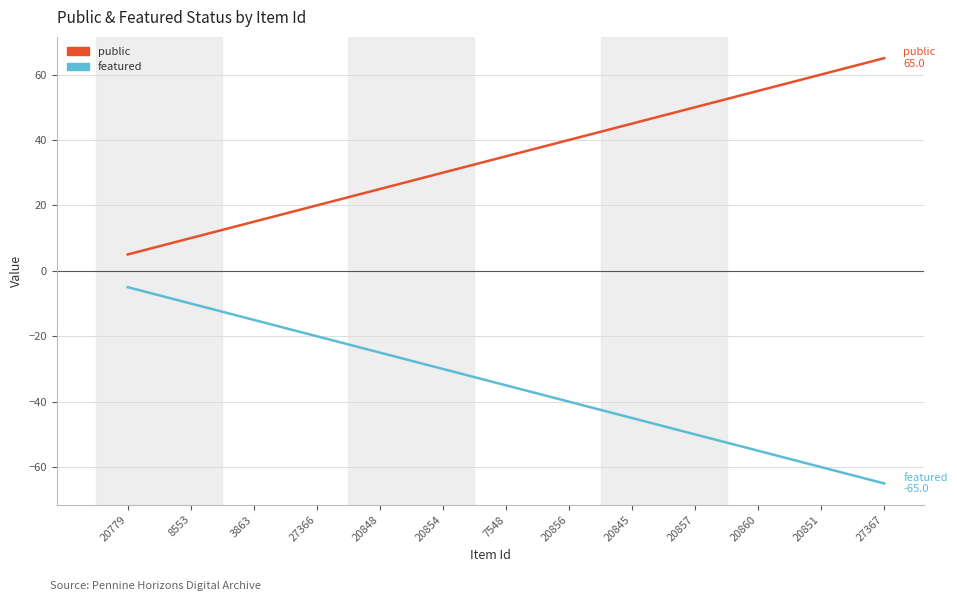

List the labels in order of public value, largest first.

27367, 20851, 20860, 20857, 20845, 20856, 7548, 20854, 20848, 27366, 3863, 8553, 20779